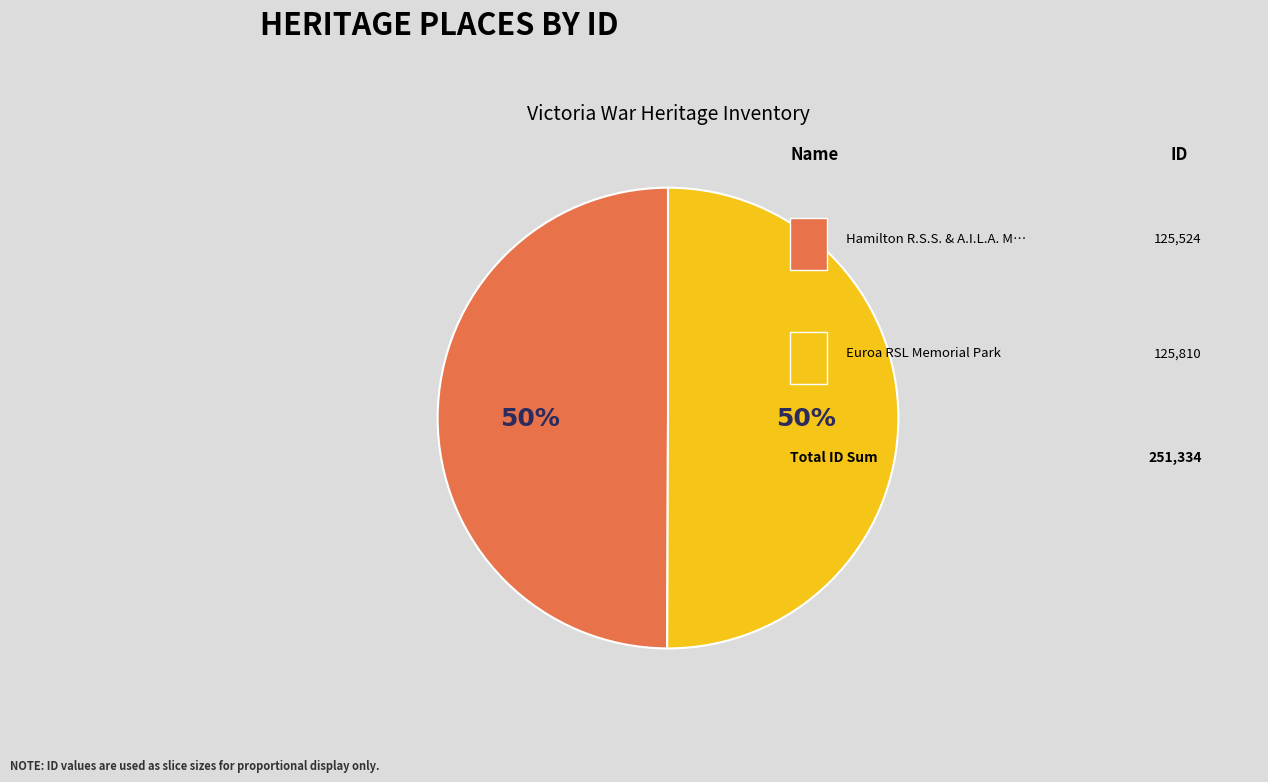

To the nearest percent, what is the average slice percentage?

50%